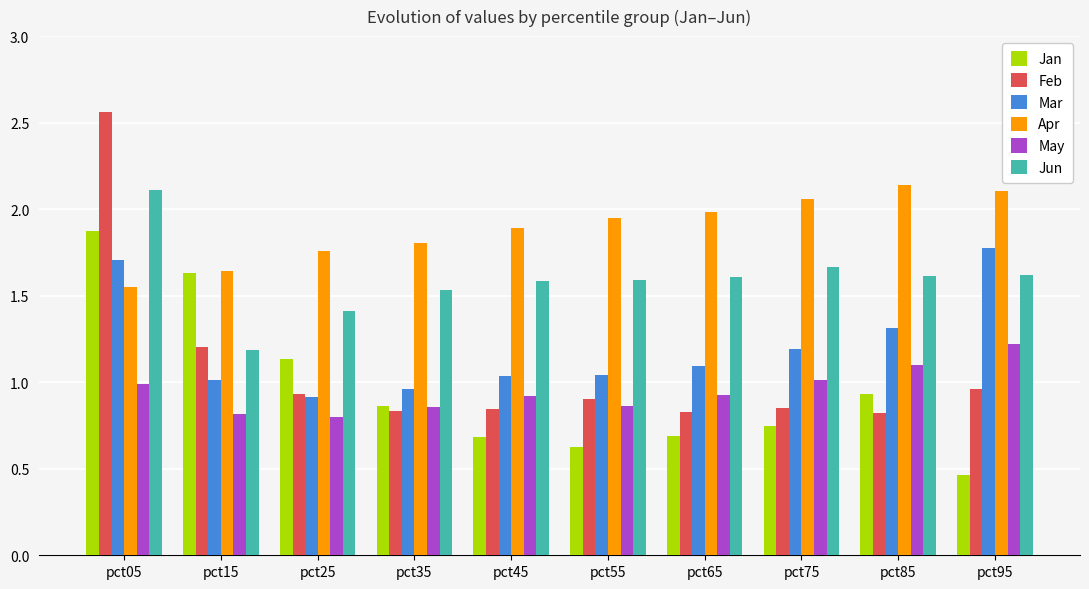

The value of Jan at pct65 is 0.4. True or false?

False